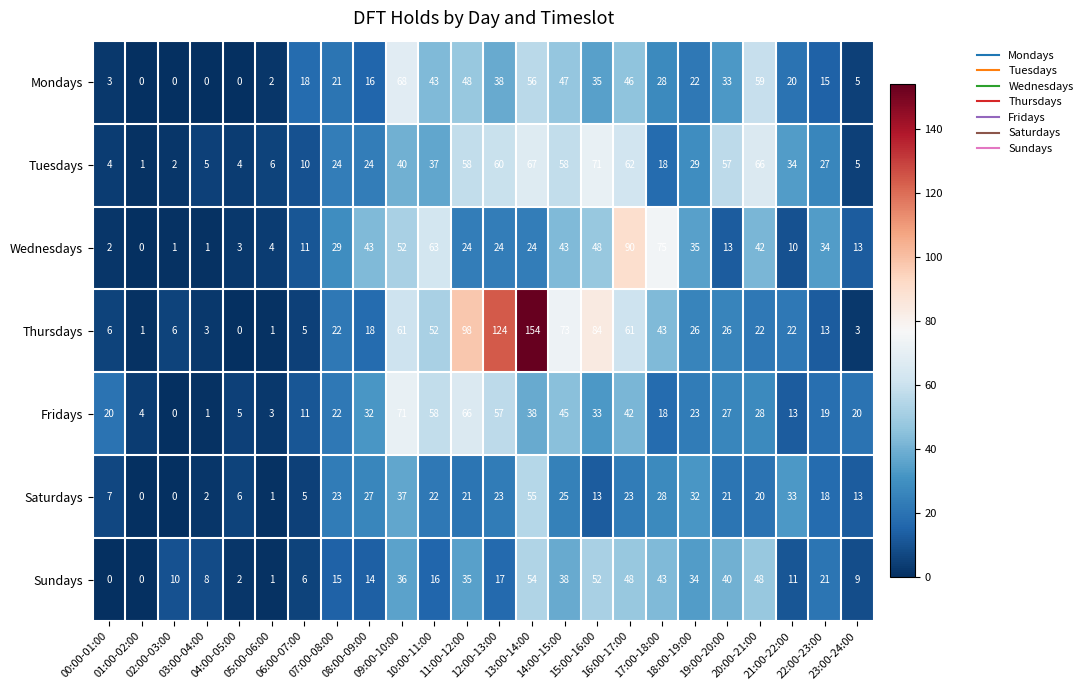

What is the greatest value displayed?

154